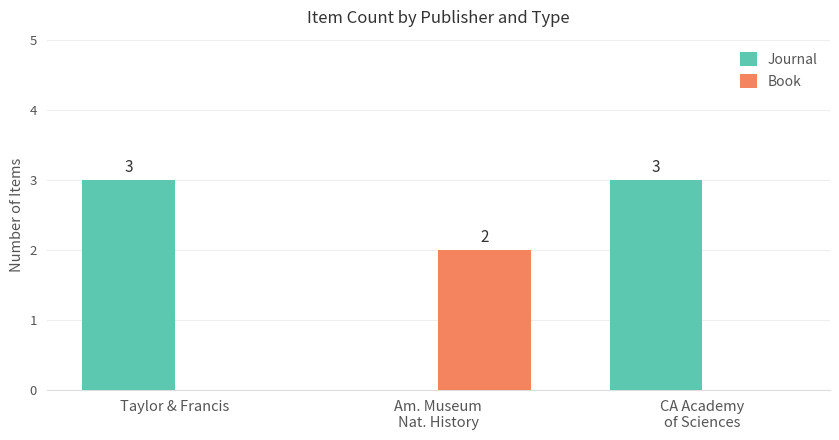

What is the total value across all series at CA Academy
of Sciences?

3